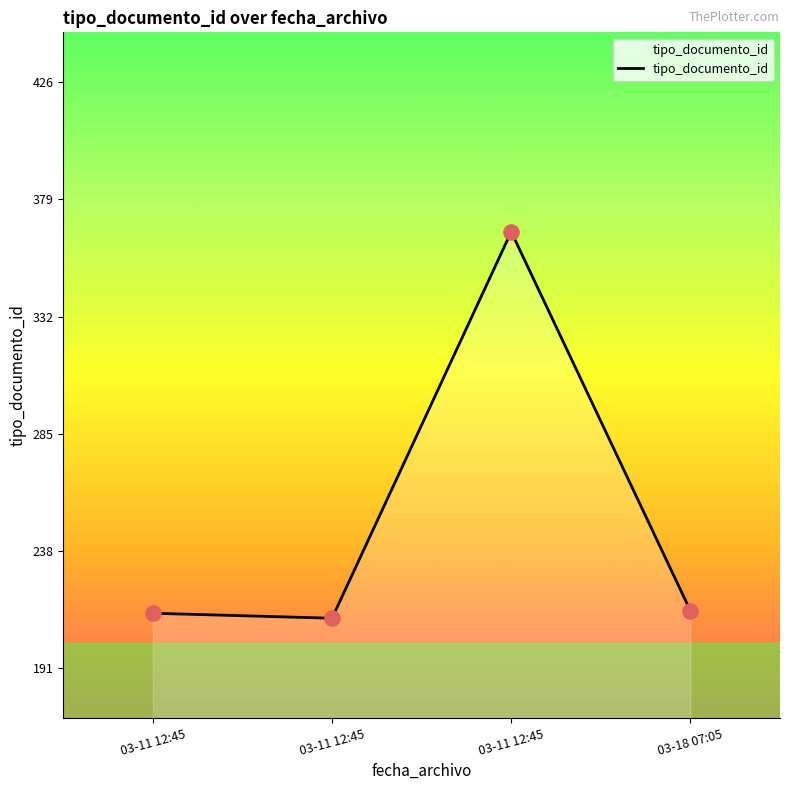

What is the change in value from 03-11 12:45 to 03-18 07:05?

+3